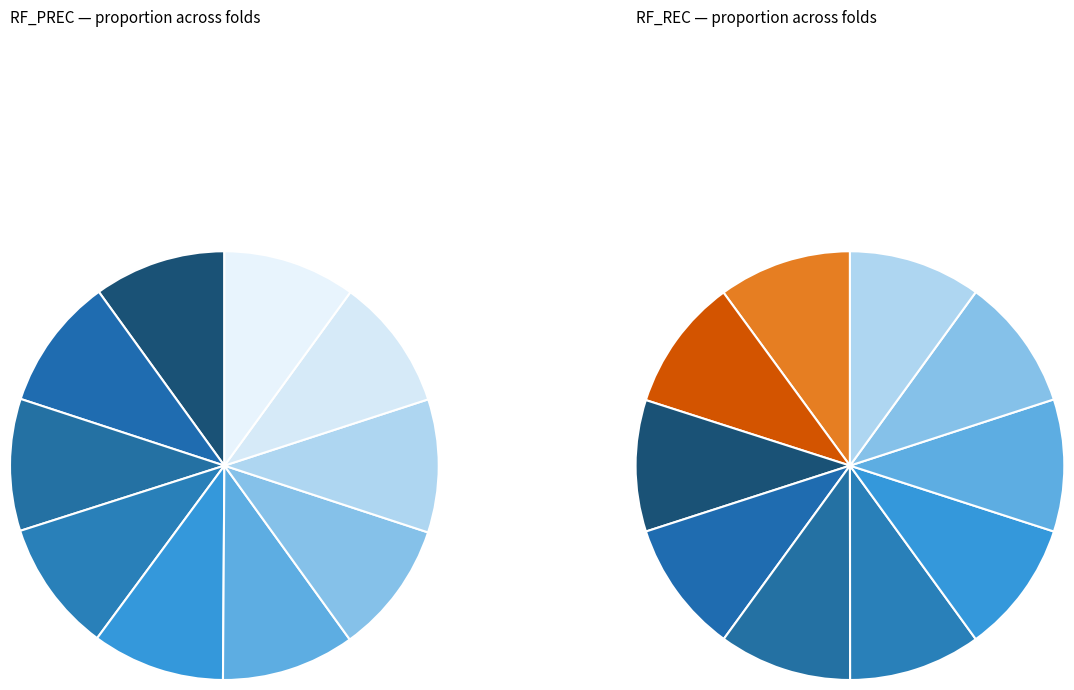

Which category has the biggest portion of the pie?

1